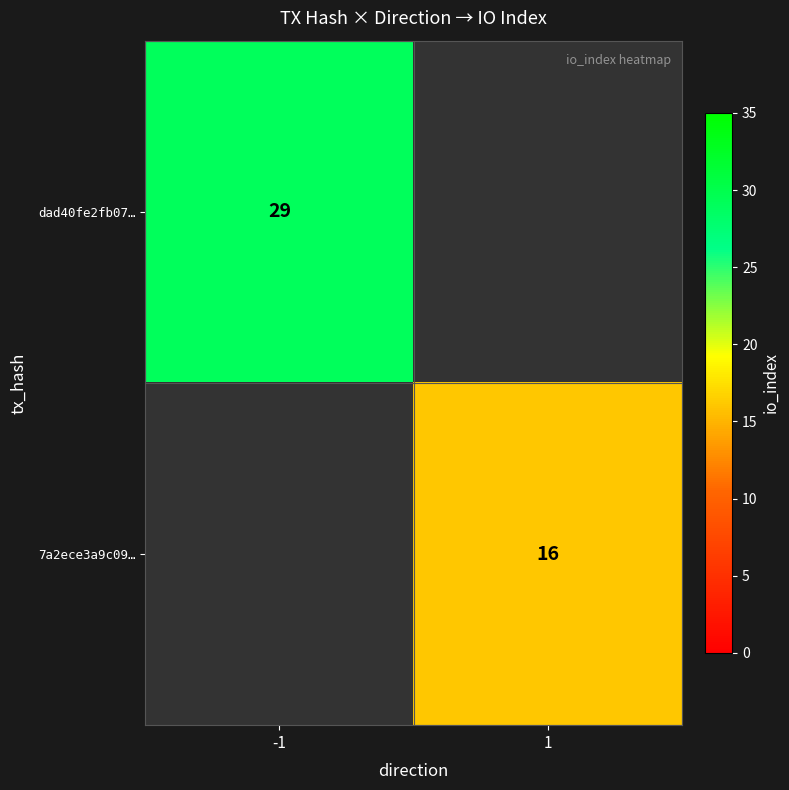

At which category does the chart reach its peak across all series?

-1